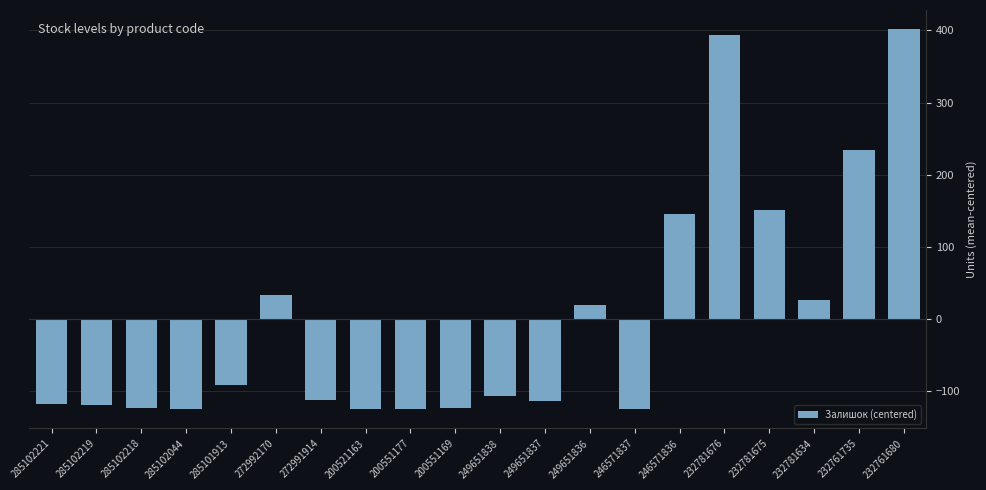

What position from the left is 232781634?

18